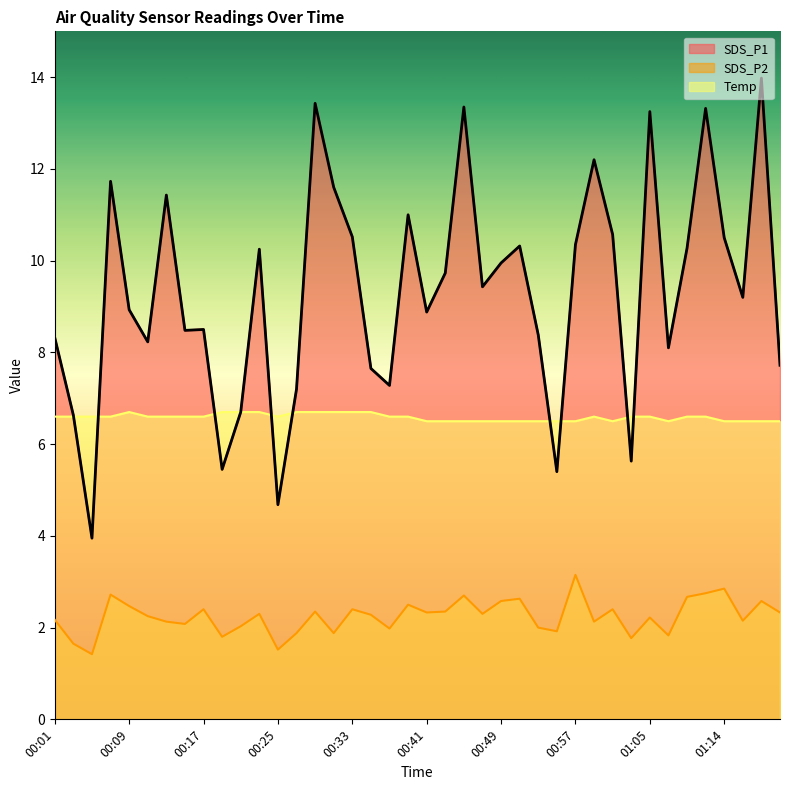

What are all the series names shown in the legend?

SDS_P1, SDS_P2, Temp